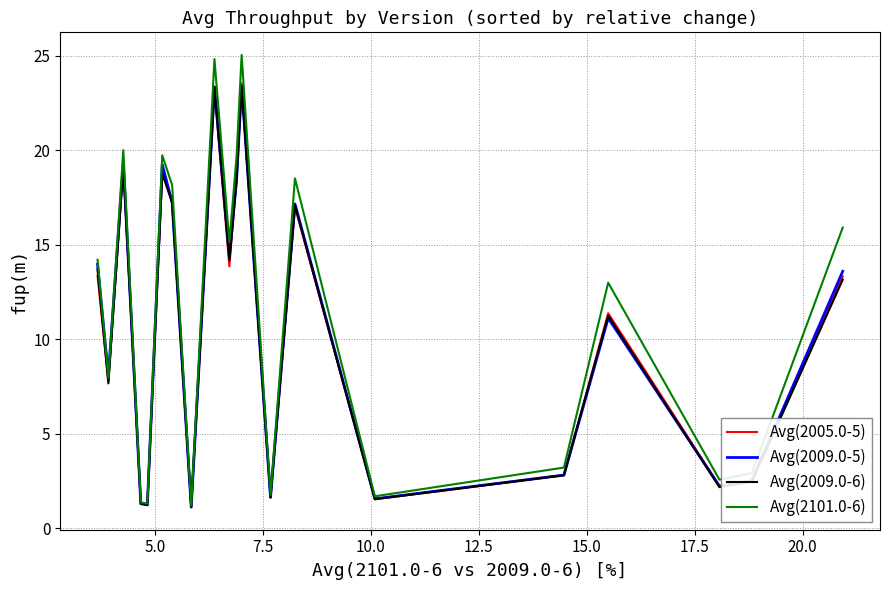

Which series has the widest spread of values?

Avg(2101.0-6)